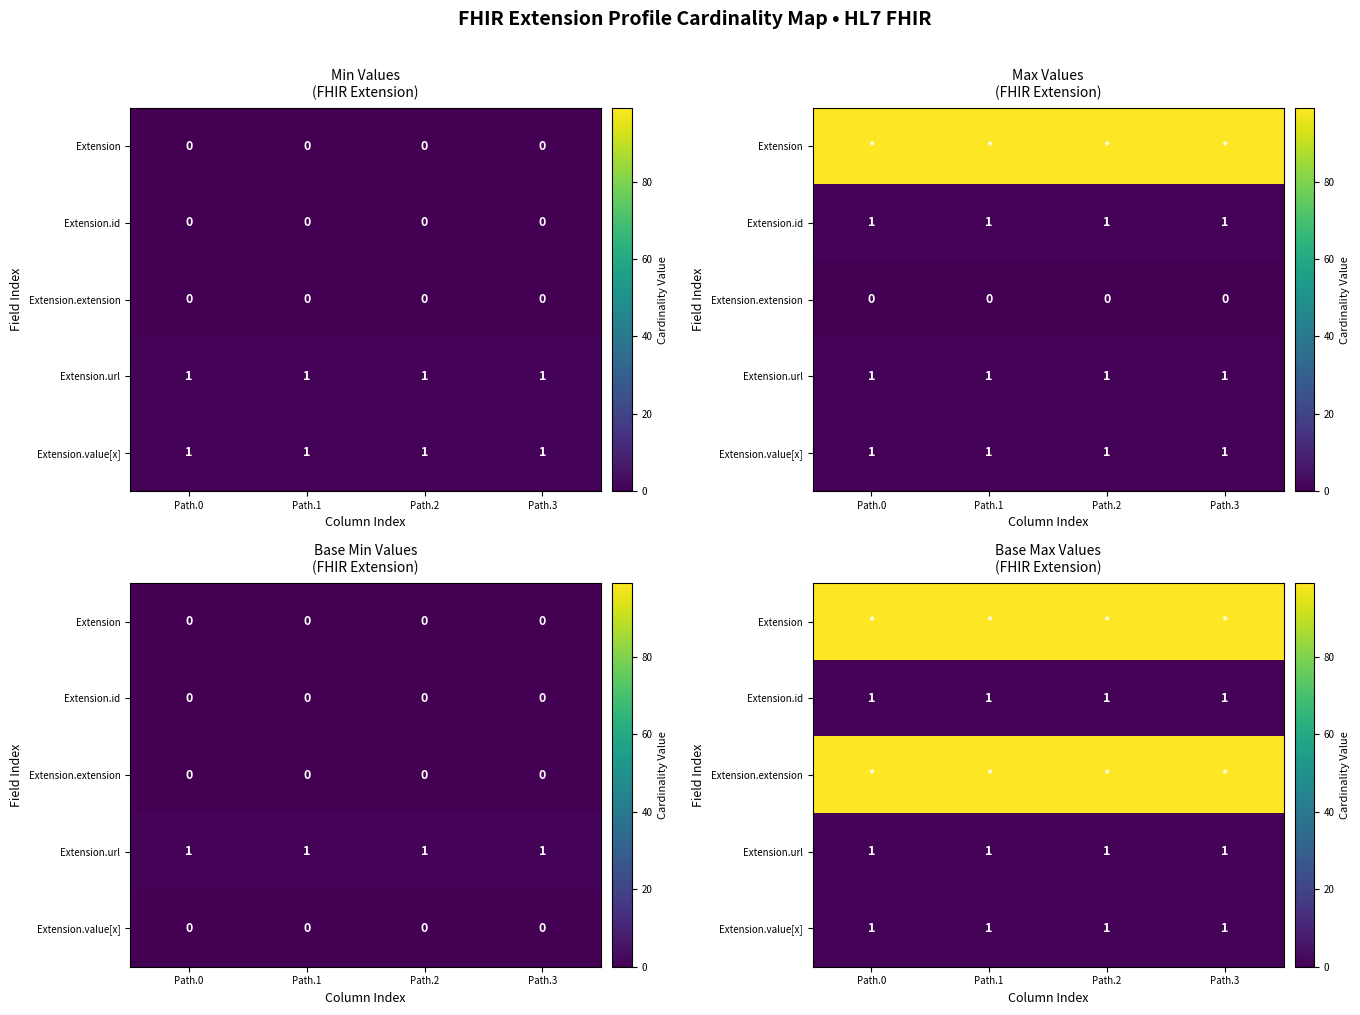

The value of Extension.extension at Path.0 is 61. True or false?

False